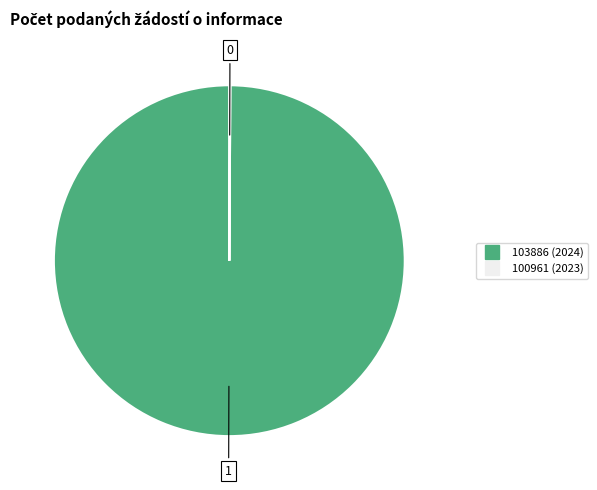

What is the largest slice in the pie chart?

103886 (2024)